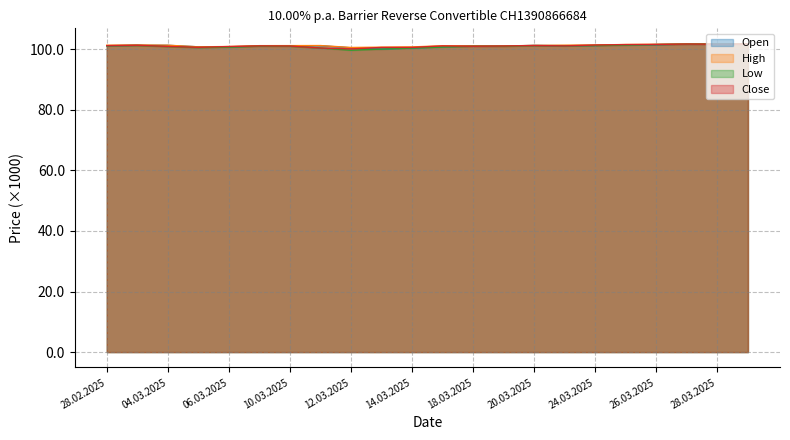

Reading left to right, extract all data points from this chart.

Open: 28.02.2025=101145	03.03.2025=101295	04.03.2025=101275	05.03.2025=100775	06.03.2025=100765	07.03.2025=101075	10.03.2025=101095	11.03.2025=101135	12.03.2025=100460	13.03.2025=100040	14.03.2025=100410	17.03.2025=100825	18.03.2025=101045	19.03.2025=101015	20.03.2025=101245	21.03.2025=101165	24.03.2025=101235	25.03.2025=101385	26.03.2025=101515	27.03.2025=101675	28.03.2025=101745	31.03.2025=101715
High: 28.02.2025=101315	03.03.2025=101385	04.03.2025=101305	05.03.2025=100775	06.03.2025=100875	07.03.2025=101165	10.03.2025=101175	11.03.2025=101195	12.03.2025=100560	13.03.2025=100665	14.03.2025=100745	17.03.2025=101125	18.03.2025=101085	19.03.2025=101055	20.03.2025=101245	21.03.2025=101325	24.03.2025=101385	25.03.2025=101545	26.03.2025=101615	27.03.2025=101735	28.03.2025=101745	31.03.2025=101795
Low: 28.02.2025=101095	03.03.2025=101225	04.03.2025=100855	05.03.2025=100530	06.03.2025=100655	07.03.2025=101005	10.03.2025=100965	11.03.2025=100390	12.03.2025=99670	13.03.2025=100040	14.03.2025=100360	17.03.2025=100715	18.03.2025=100975	19.03.2025=100965	20.03.2025=101175	21.03.2025=101095	24.03.2025=101205	25.03.2025=101335	26.03.2025=101515	27.03.2025=101655	28.03.2025=101635	31.03.2025=101705
Close: 28.02.2025=101165	03.03.2025=101305	04.03.2025=100915	05.03.2025=100620	06.03.2025=100875	07.03.2025=101085	10.03.2025=101045	11.03.2025=100390	12.03.2025=100090	13.03.2025=100580	14.03.2025=100580	17.03.2025=101085	18.03.2025=100975	19.03.2025=101055	20.03.2025=101205	21.03.2025=101095	24.03.2025=101375	25.03.2025=101515	26.03.2025=101575	27.03.2025=101695	28.03.2025=101635	31.03.2025=101705